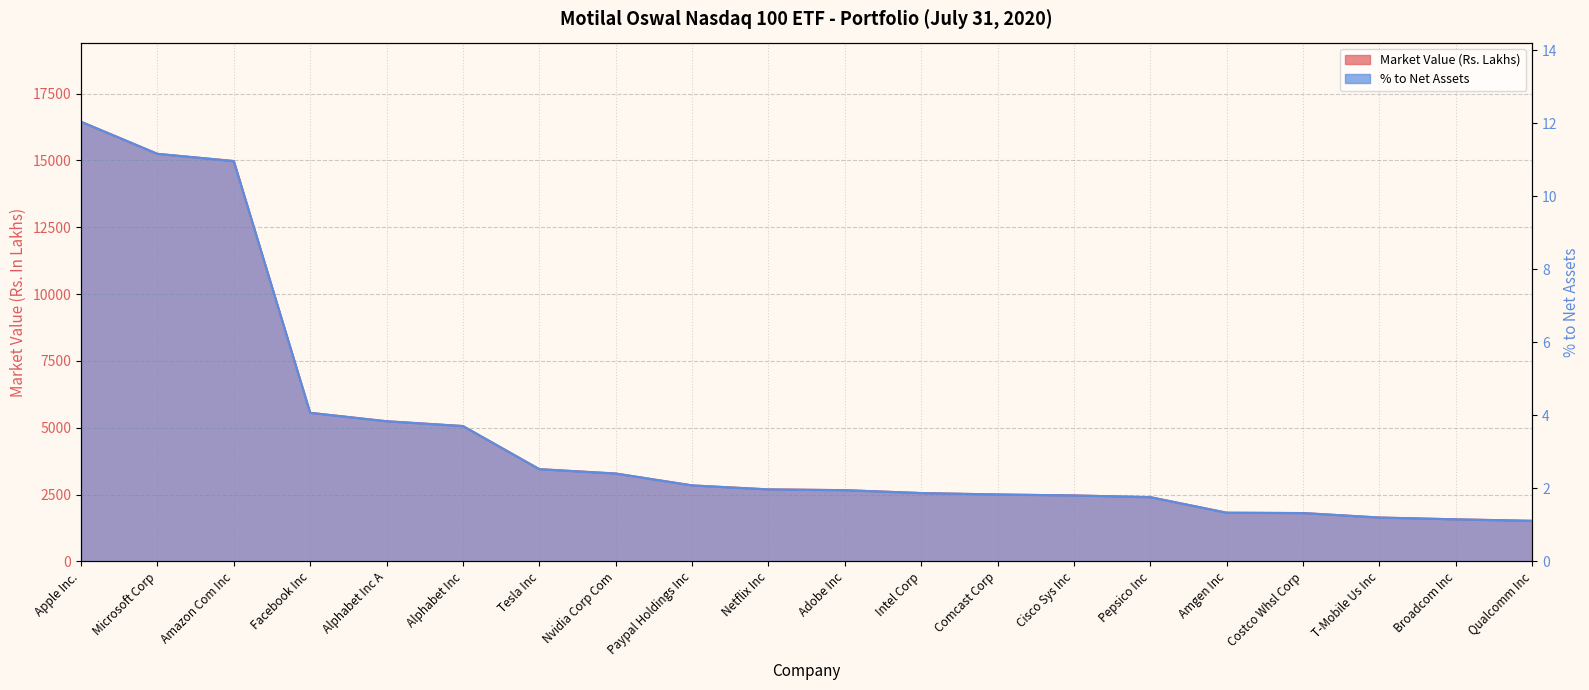

Rank the series by their average value, from lowest to highest.

% to Net Assets, Market Value (Rs. Lakhs)